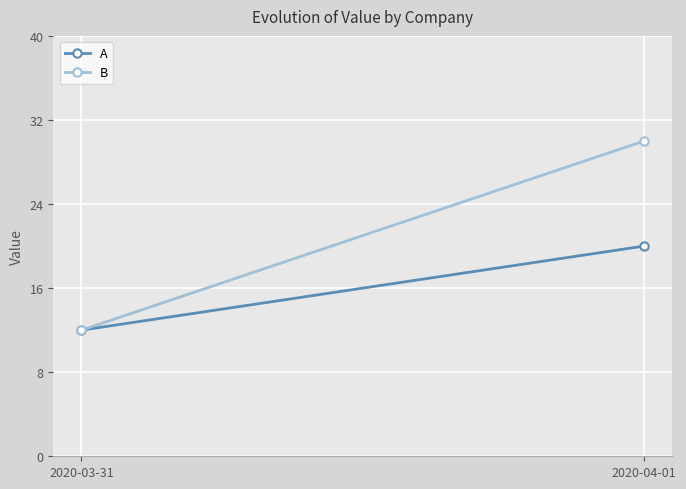

Is the value of A at 2020-04-01 greater than the value of B at 2020-04-01?

No